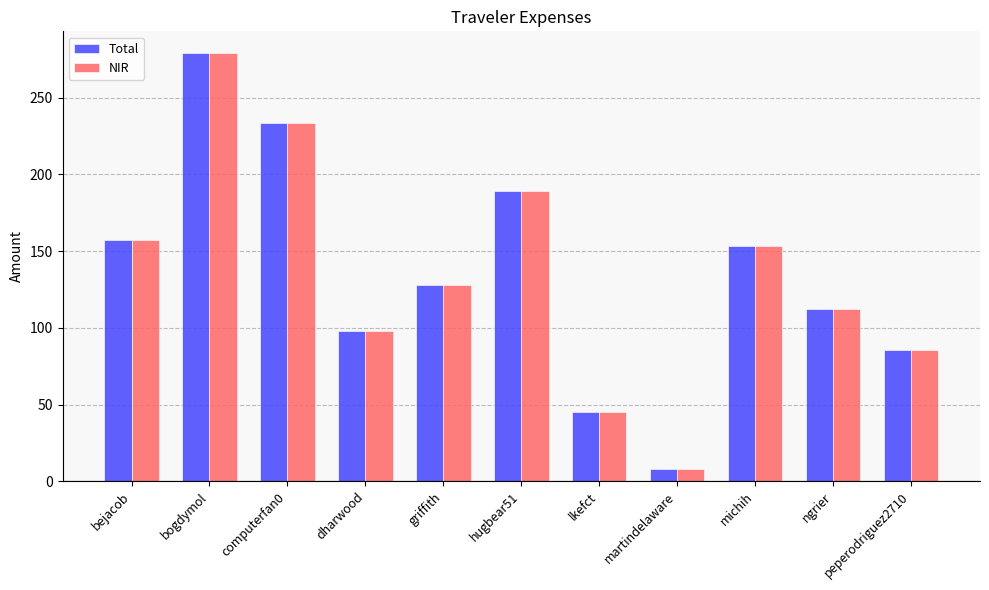

The value of Total at ngrier is 190.6. True or false?

False